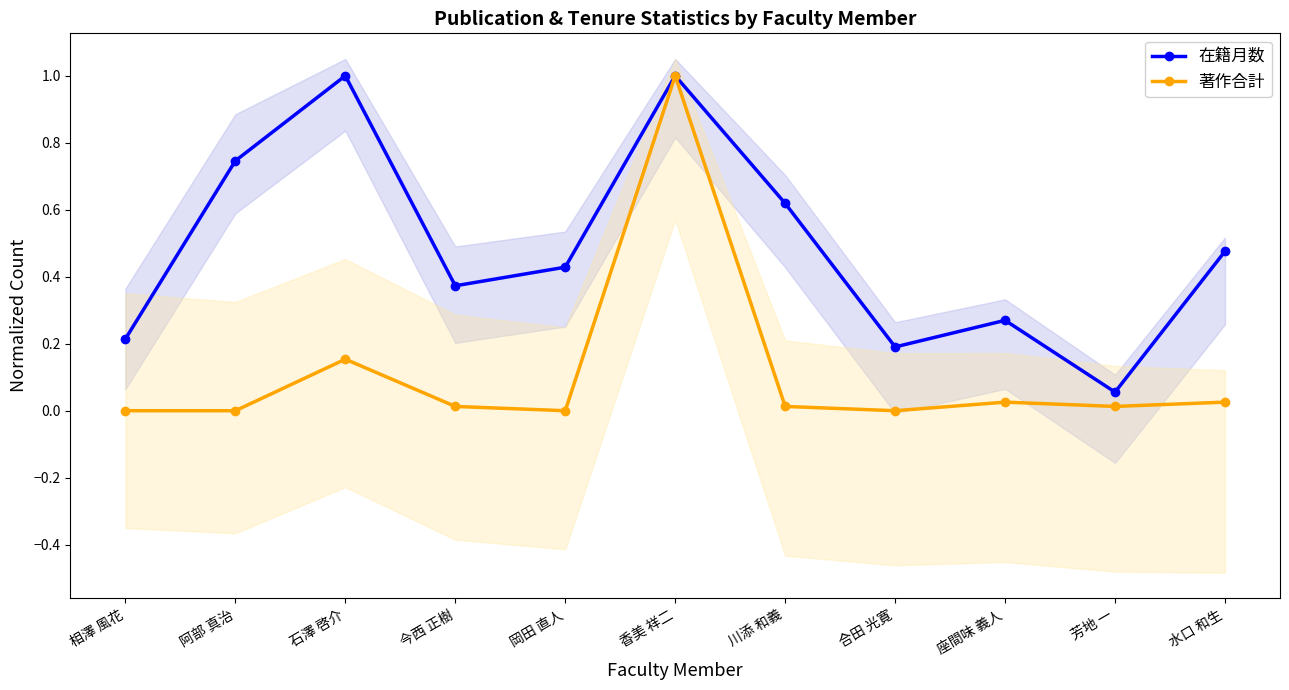

Reading left to right, list all the values displayed in this chart.

在籍月数: 相澤 風花=0.2	阿部 真治=0.7	石澤 啓介=1.0	今西 正樹=0.4	岡田 直人=0.4	香美 祥二=1.0	川添 和義=0.6	合田 光寛=0.2	座間味 義人=0.3	芳地 一=0.1	水口 和生=0.5
著作合計: 相澤 風花=0.0	阿部 真治=0.0	石澤 啓介=0.2	今西 正樹=0.0	岡田 直人=0.0	香美 祥二=1.0	川添 和義=0.0	合田 光寛=0.0	座間味 義人=0.0	芳地 一=0.0	水口 和生=0.0